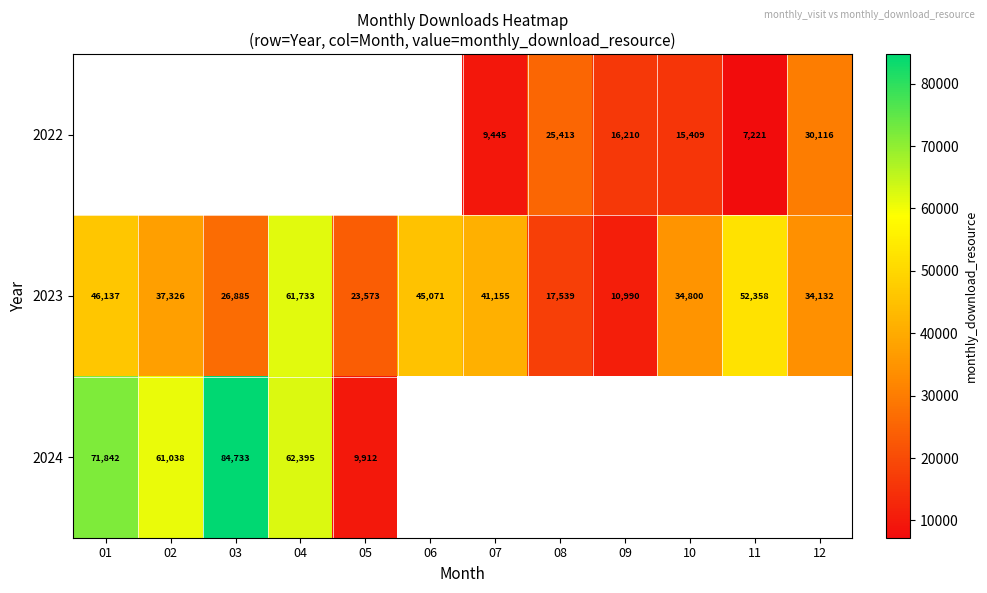

What is the lowest value of the 2023 series?

10990